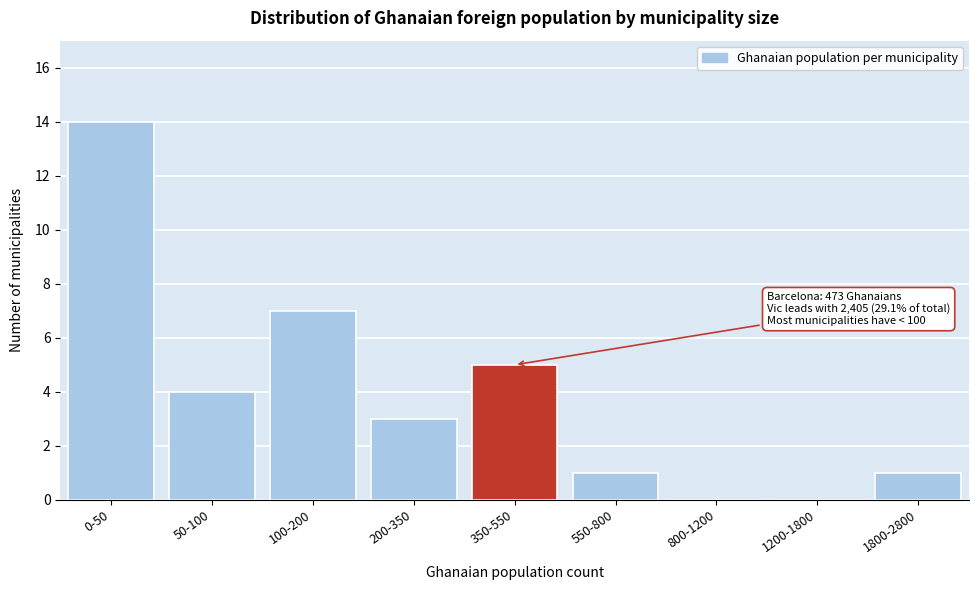

Reading left to right, extract all data points from this chart.

0-50=14	50-100=4	100-200=7	200-350=3	350-550=5	550-800=1	800-1200=0	1200-1800=0	1800-2800=1